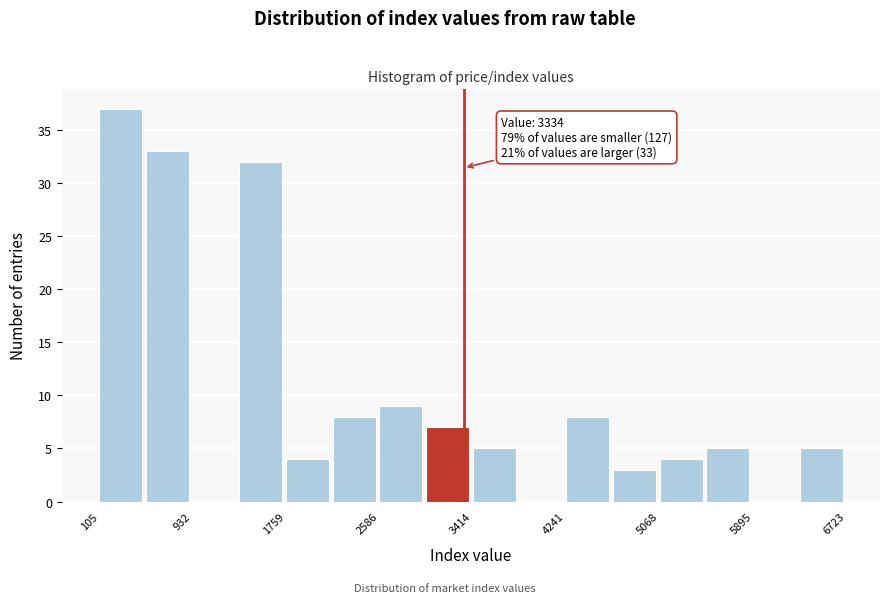

Over which range of the x-axis is the bar tallest?

100 to 500